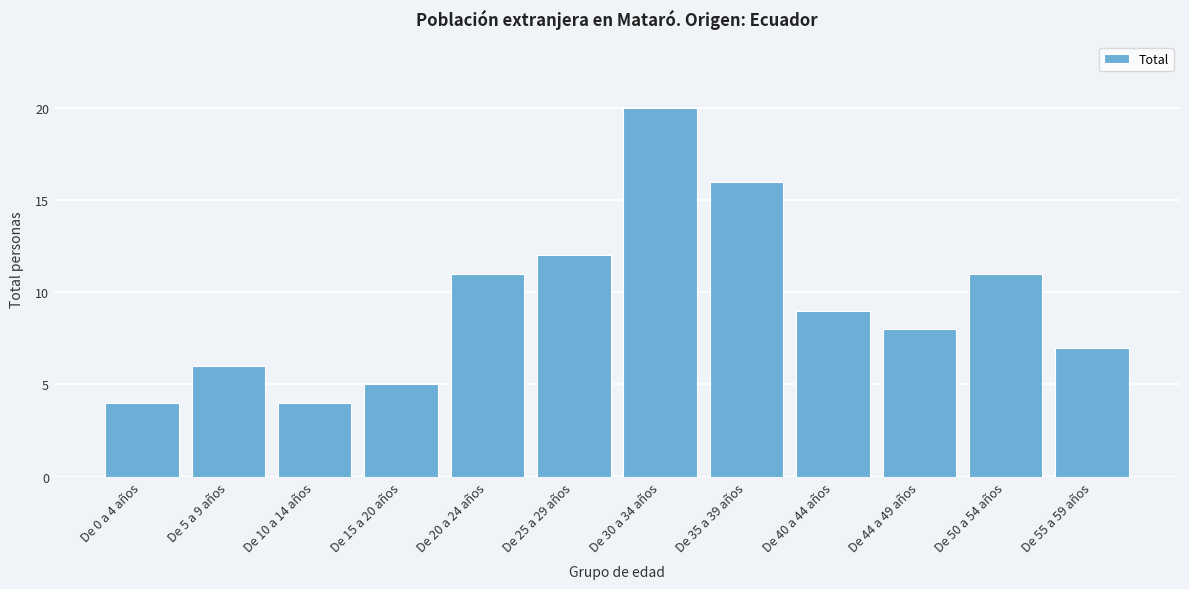

Reading left to right, list all the values displayed in this chart.

4	6	4	5	11	12	20	16	9	8	11	7